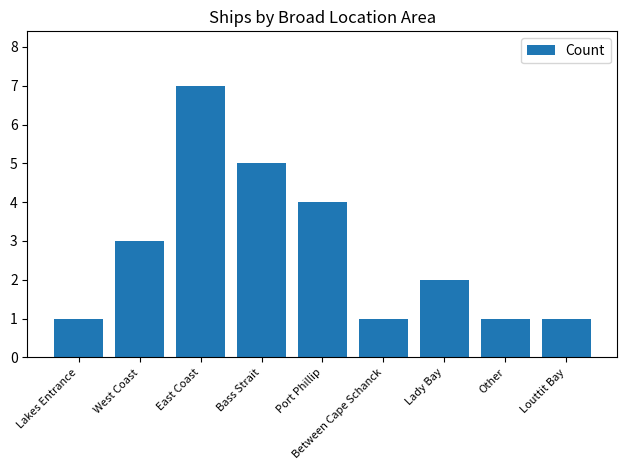

Between Lakes Entrance and Port Phillip, which is larger?

Port Phillip